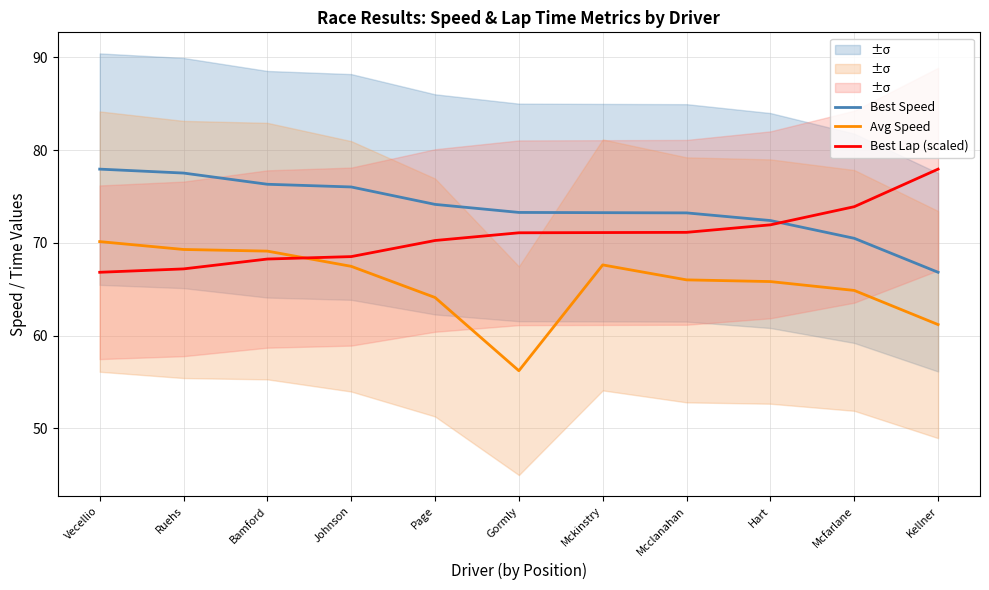

Does the chart display data point markers on the line(s)?

No